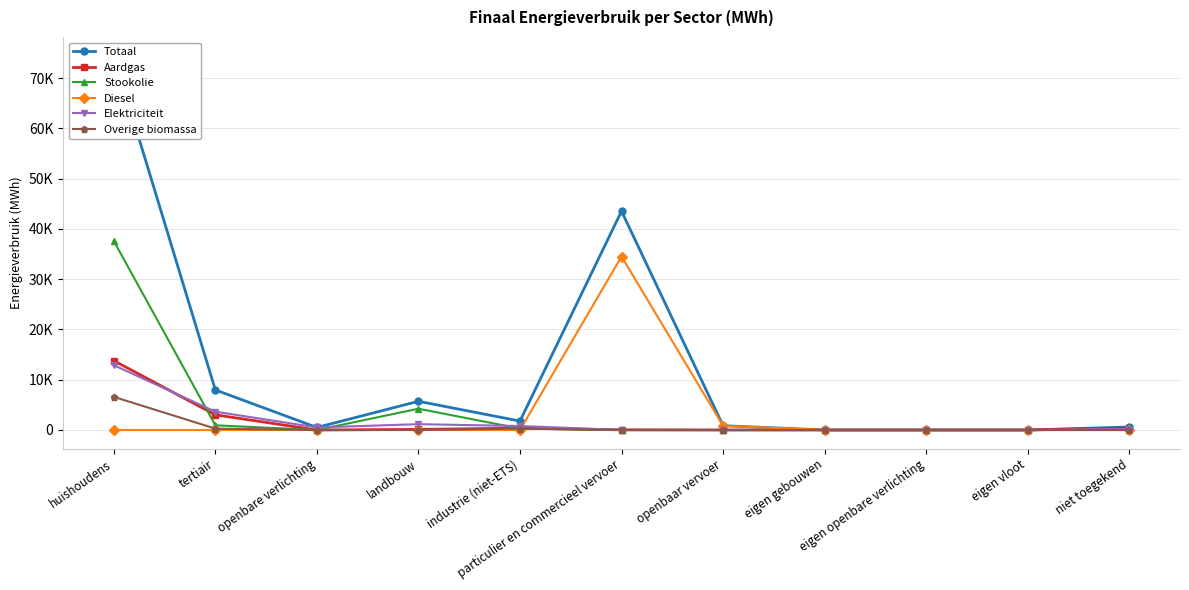

How many series are shown in this chart?

6